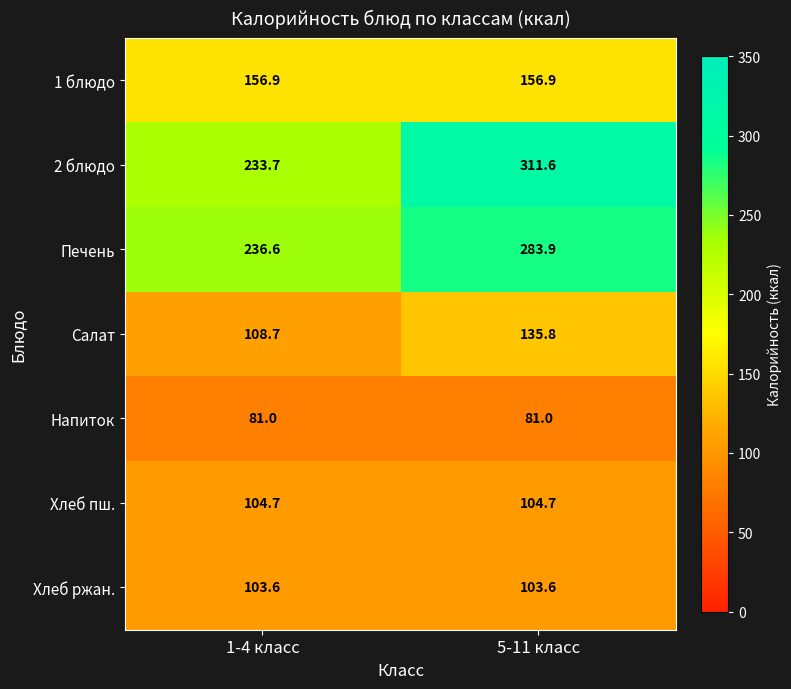

What is the minimum value shown in the chart?

81.0